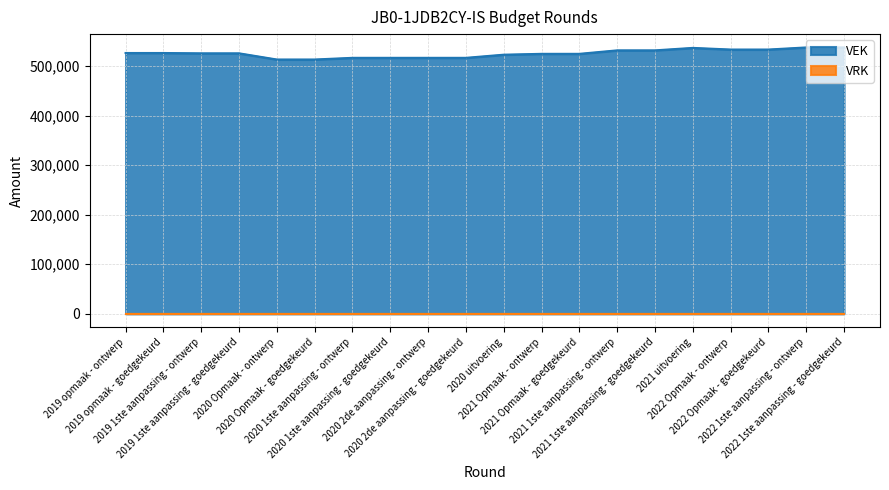

Is it true that the value at 2020 2de aanpassing - goedgekeurd is 516357?

True